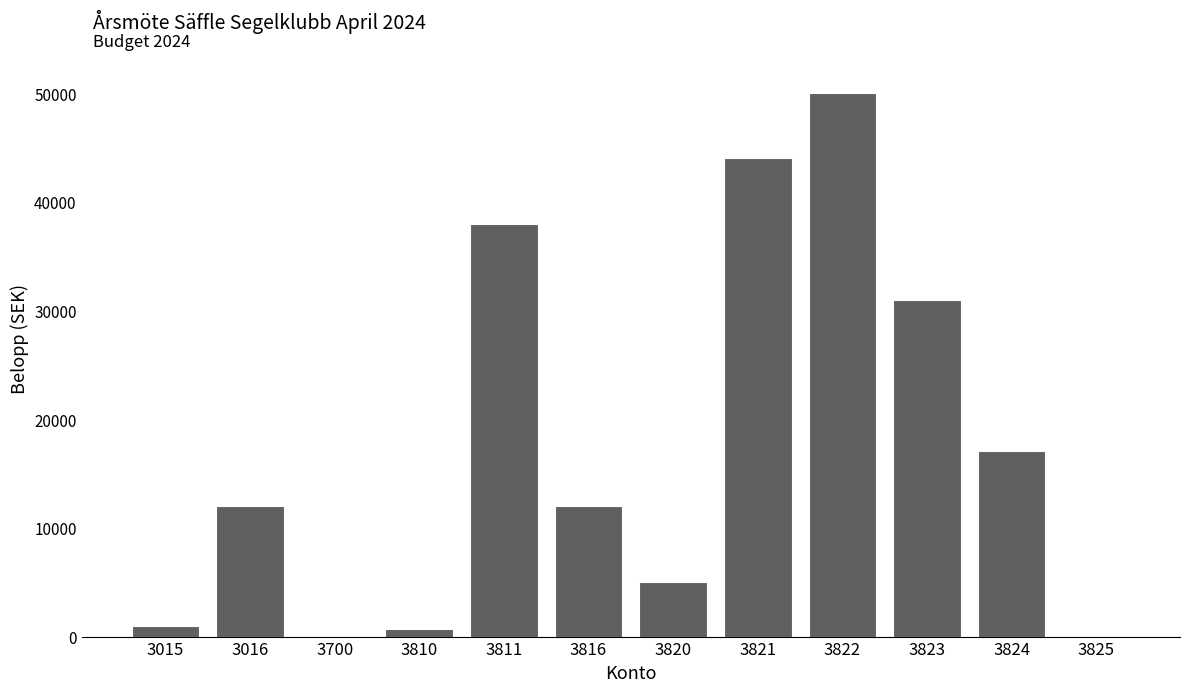

Reading left to right, transcribe all the data shown in this chart.

3015=1000	3016=12000	3700=0	3810=700	3811=38000	3816=12000	3820=5000	3821=44000	3822=50000	3823=31000	3824=17100	3825=0